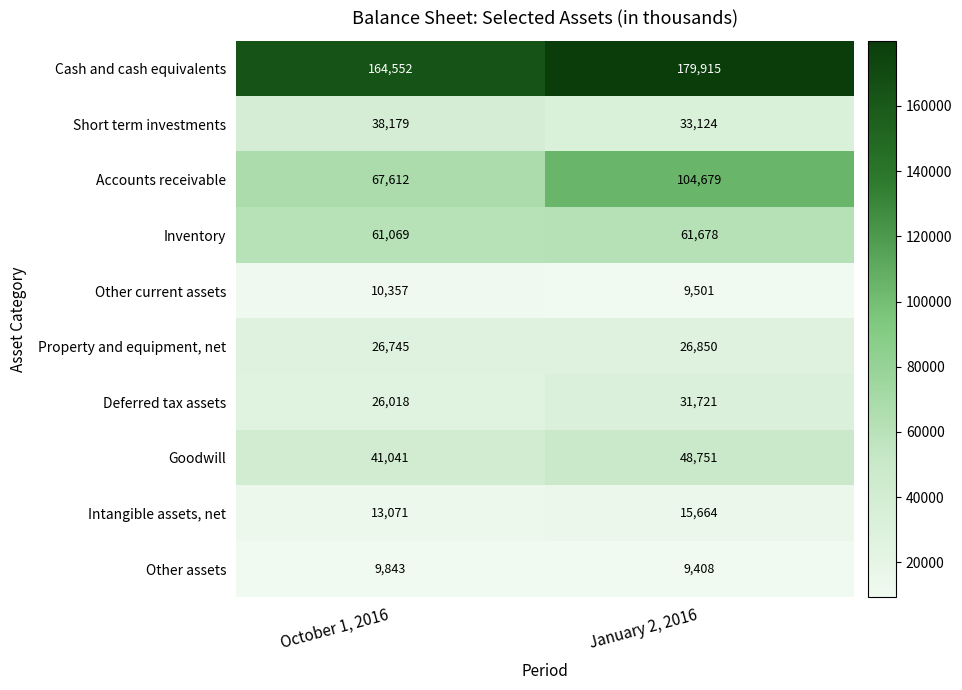

At which category is the sum across all series the highest?

January 2, 2016